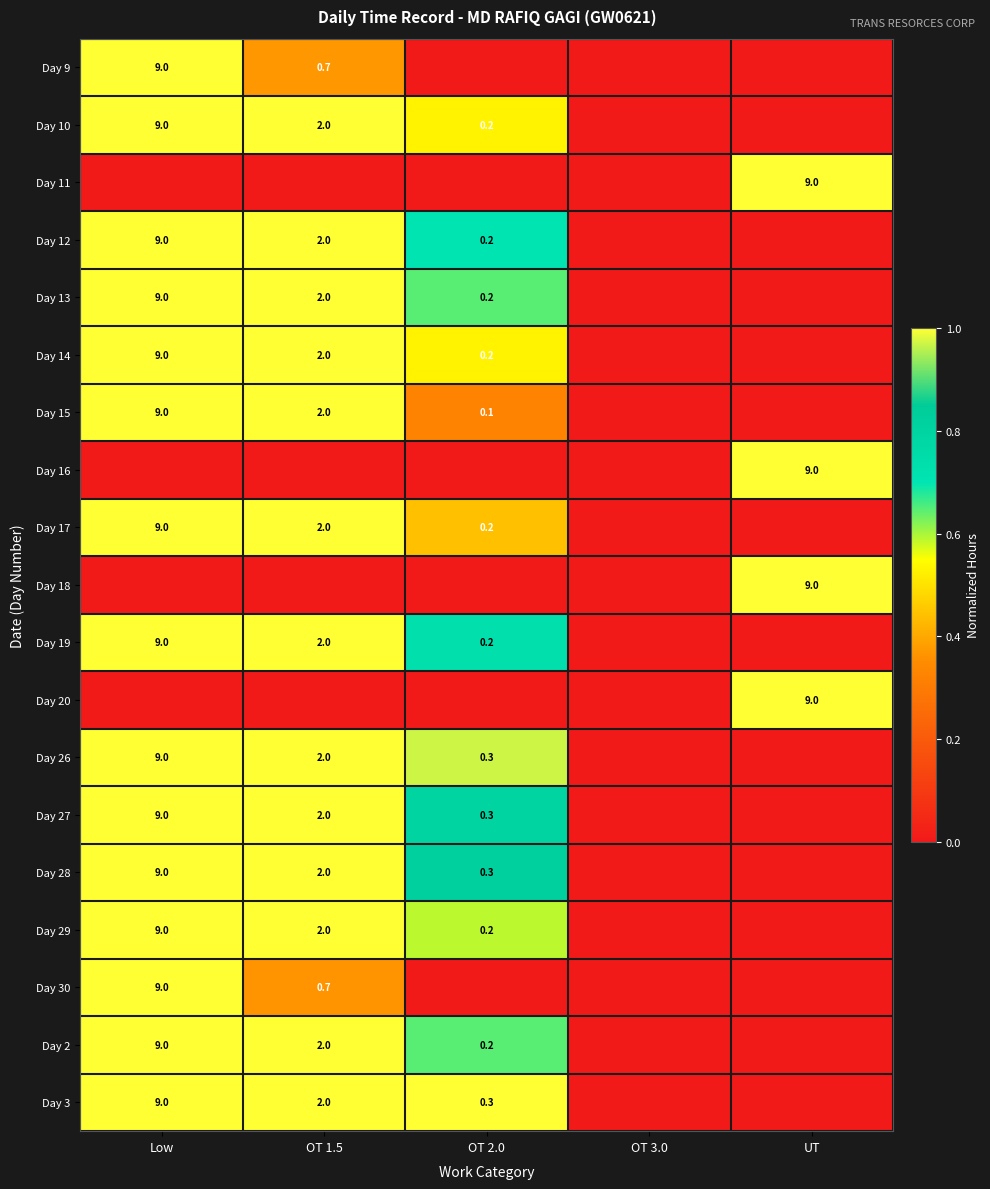

The value of Day 12 at OT 2.0 is 0.2. True or false?

False